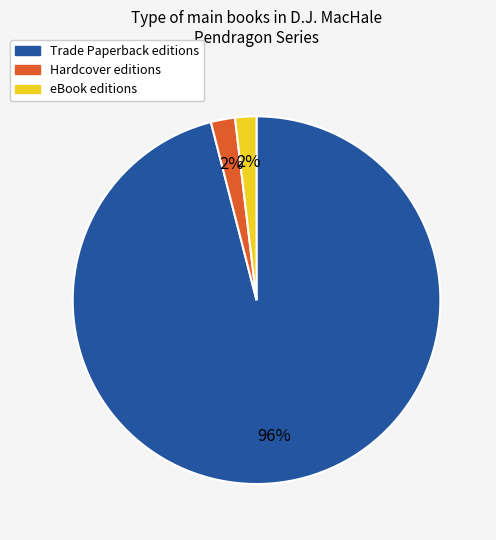

Is there any slice that represents more than half of the pie?

Yes